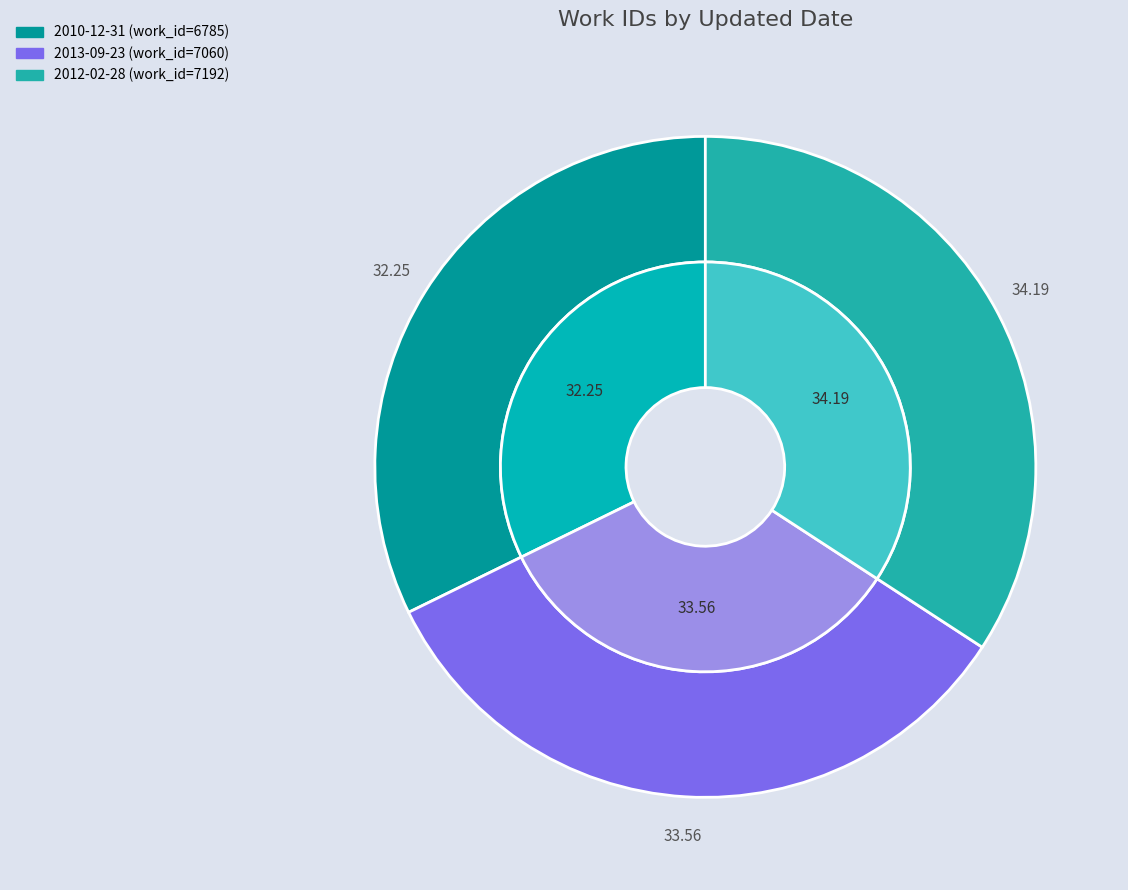

Count the number of slices in the pie.

3